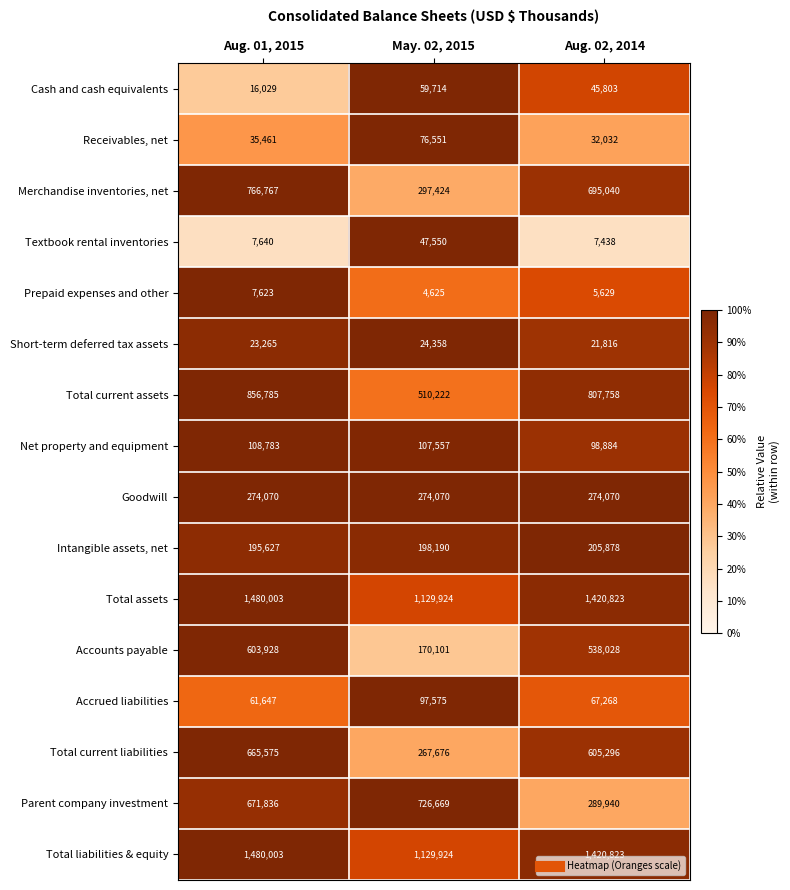

What is the difference between the highest and lowest values at Aug. 02, 2014?

1415194